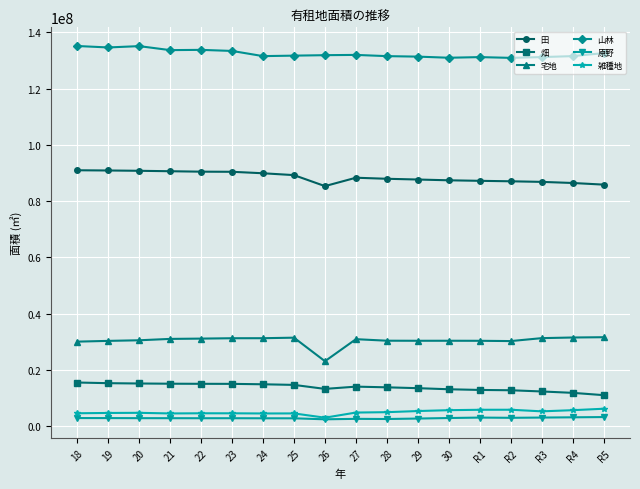

What is the spread (max minus min) of values at 18?

132256447